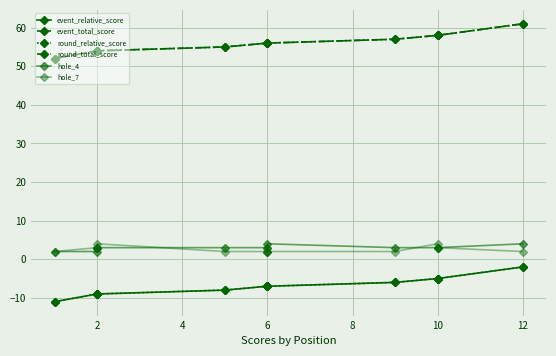

True or false: hole_7 has a value of 1 at 12.

False